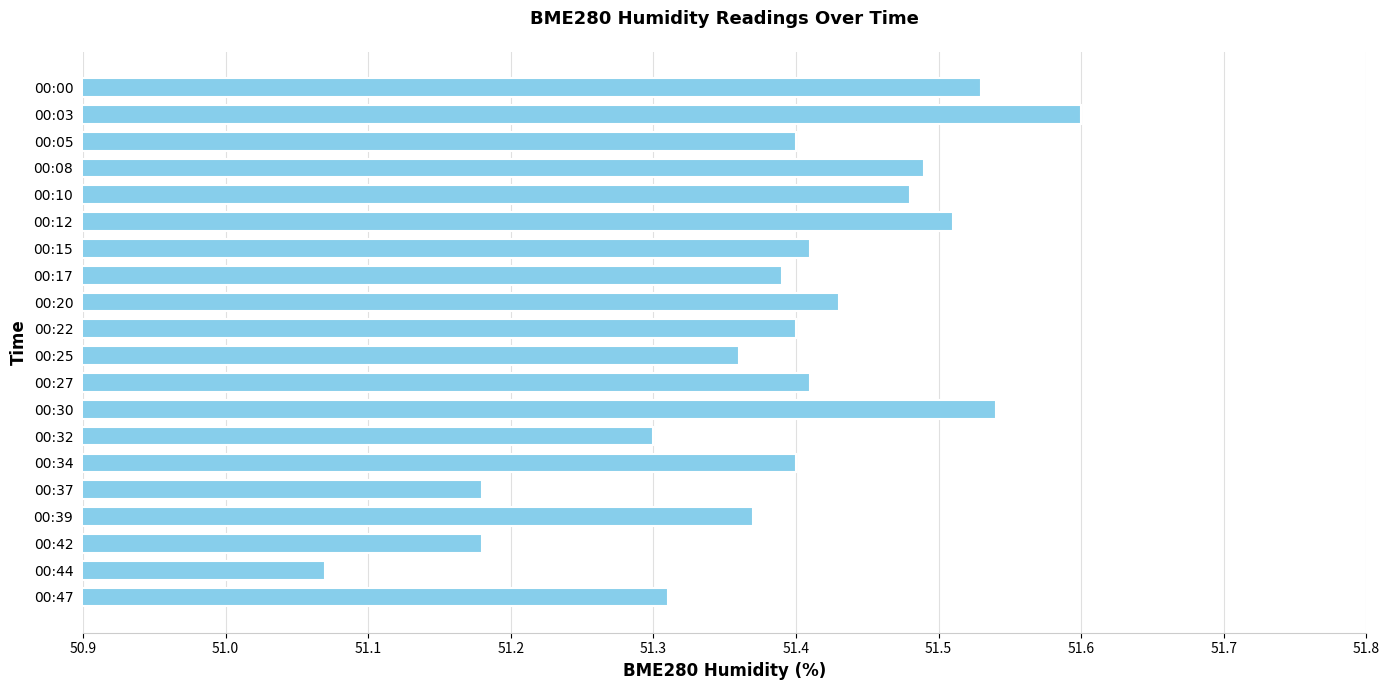

Which label corresponds to the largest value in the chart?

00:03